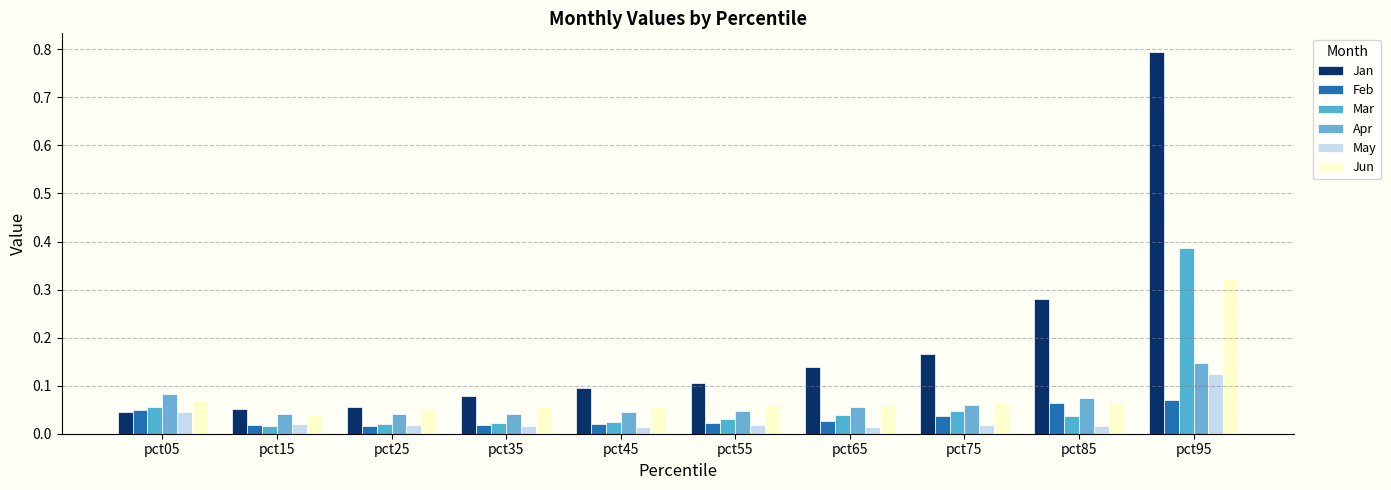

Are the bars grouped side by side (vs. stacked)?

Yes